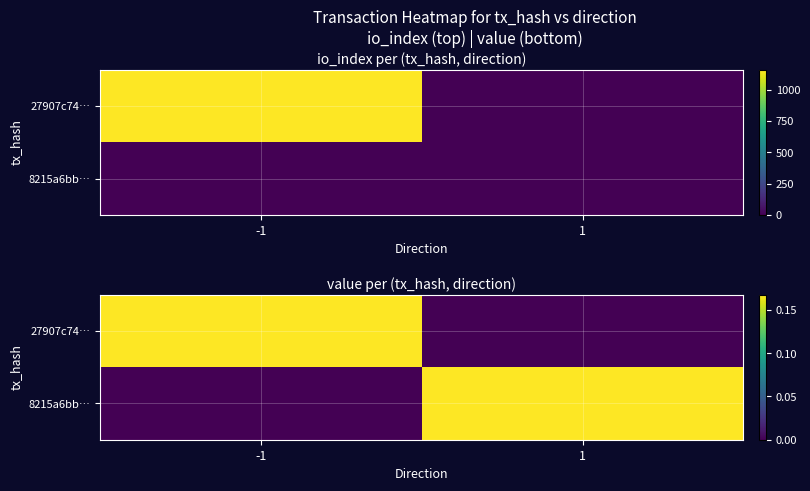

What is the sum of the 8215a6bb… values at 1 and -1?

0.2